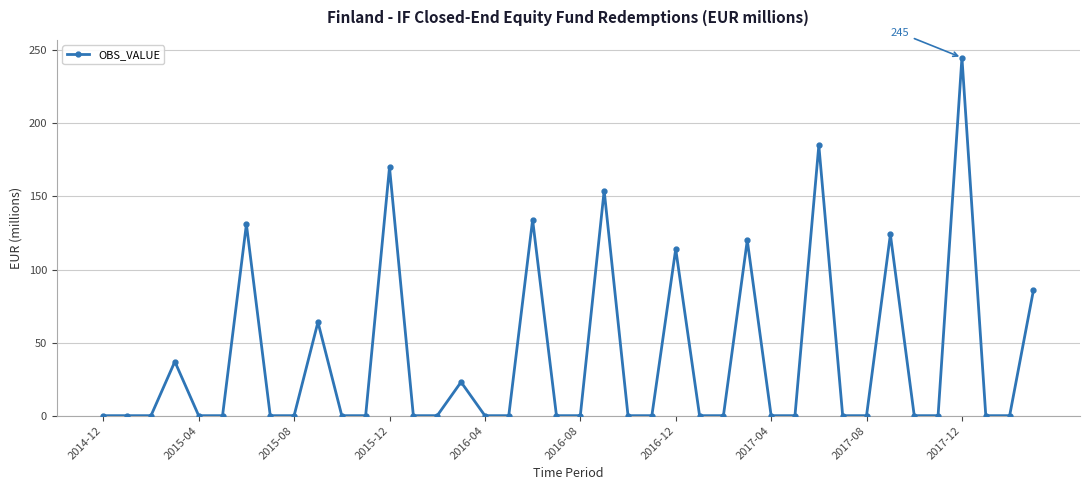

True or false: there are more than 1 points higher than both neighbors.

True